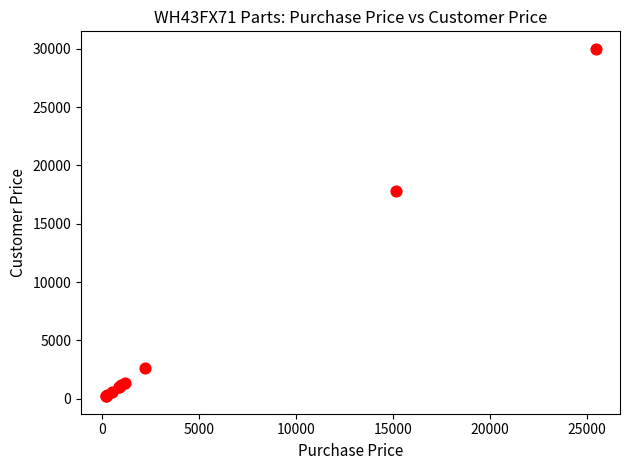

What Y value in the scatter plot is closest to 15099?

17841